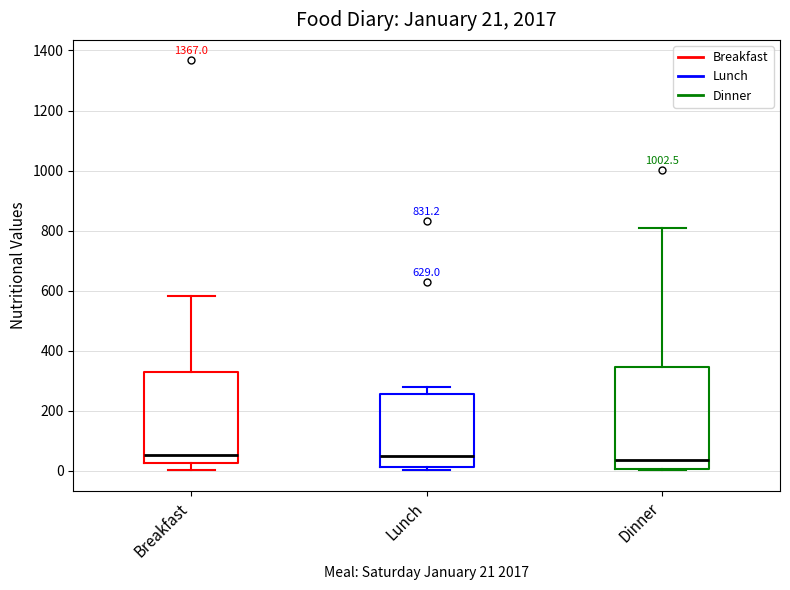

Comparing the boxes themselves (not the whiskers), which one is the tallest?

Dinner